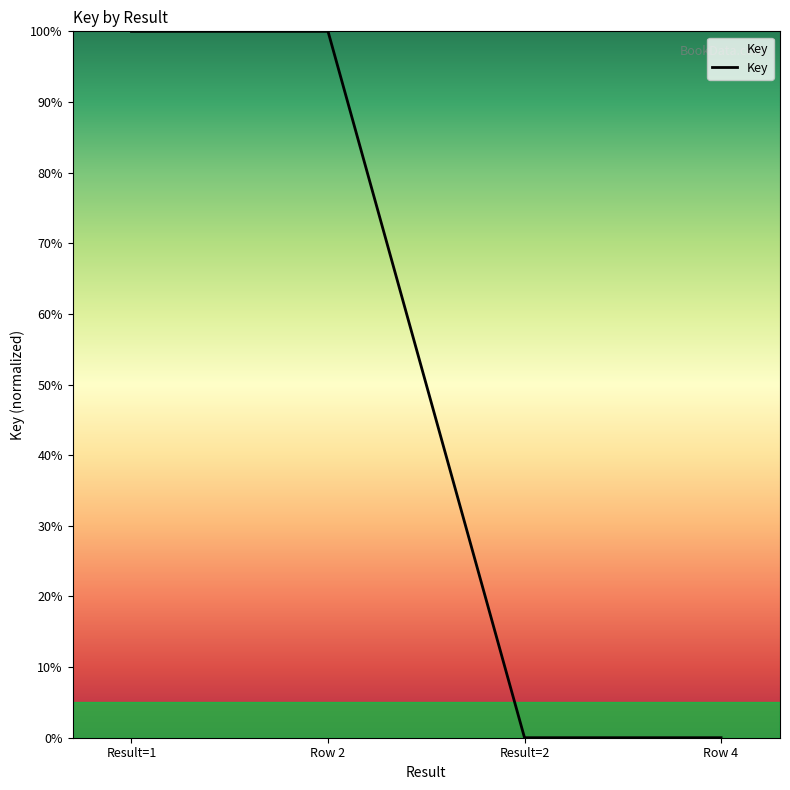

What is the greatest value displayed?

100